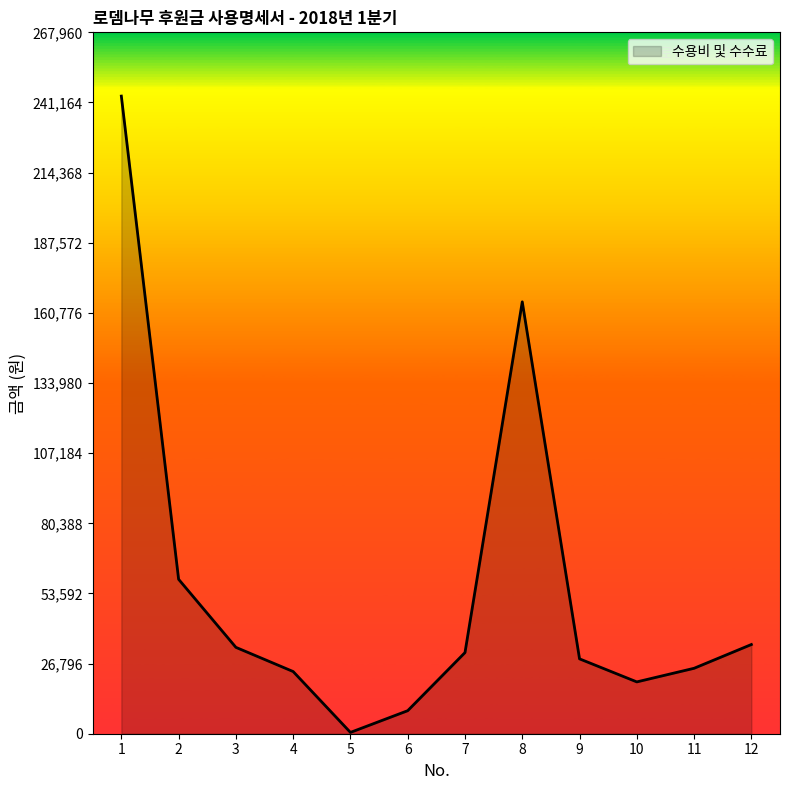

The value at 3 is 33000. True or false?

True